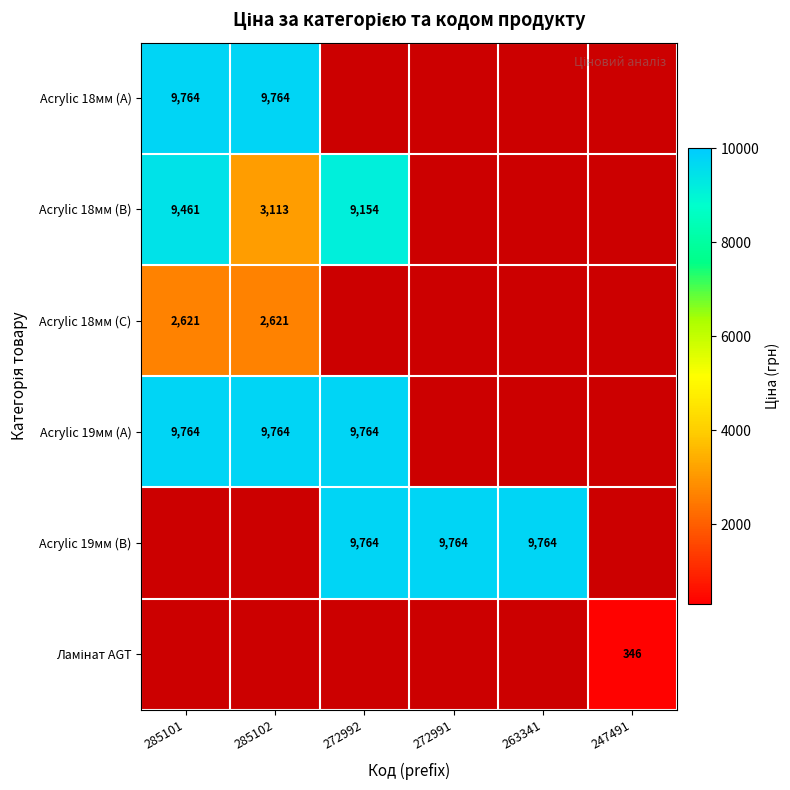

Is the value of Acrylic 19мм (B) at 272991 greater than the value of Acrylic 18мм (A) at 285102?

No